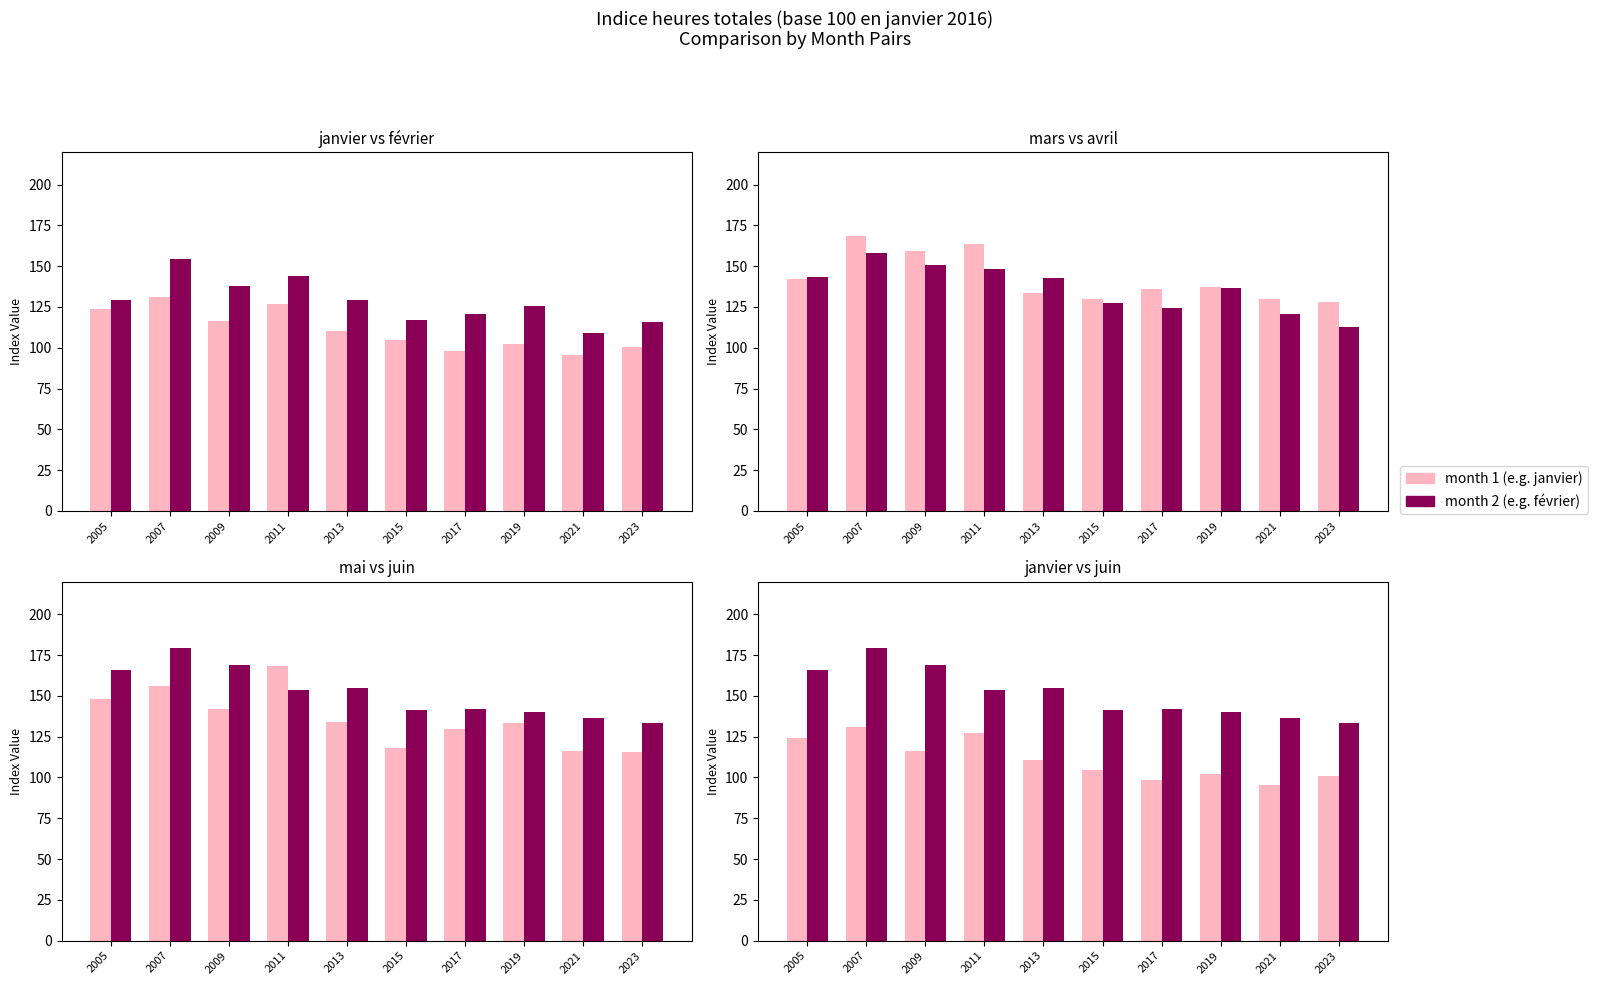

Which category has the lowest value in the mai series?

2023